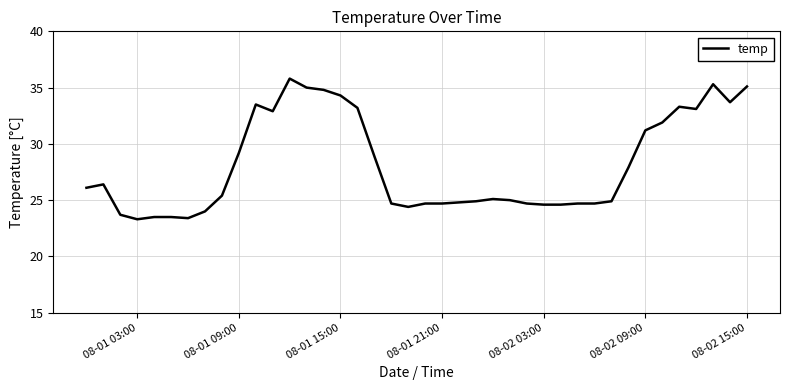

What is the difference between the maximum and minimum values?

12.5